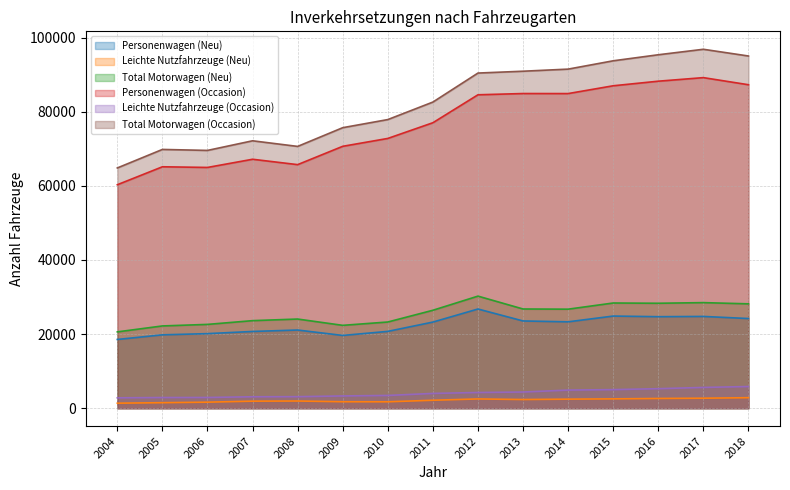

Reading right to left, transcribe all the data shown in this chart.

Personenwagen (Neu): 24200	24769	24699	24869	23314	23547	26774	23246	20735	19638	21099	20715	20125	19804	18553
Leichte Nutzfahrzeuge (Neu): 2838	2698	2626	2520	2443	2340	2500	2147	1731	1745	1942	1902	1630	1488	1356
Total Motorwagen (Neu): 28167	28496	28324	28393	26727	26776	30251	26434	23265	22363	24064	23631	22620	22204	20601
Personenwagen (Occasion): 87303	89220	88259	87022	84917	84928	84590	77046	72809	70685	65739	67189	64979	65160	60315
Leichte Nutzfahrzeuge (Occasion): 5851	5609	5270	5018	4890	4368	4240	3991	3445	3313	3115	3089	2898	2885	2805
Total Motorwagen (Occasion): 95057	96871	95392	93762	91517	90950	90454	82624	77900	75710	70657	72172	69574	69840	64844